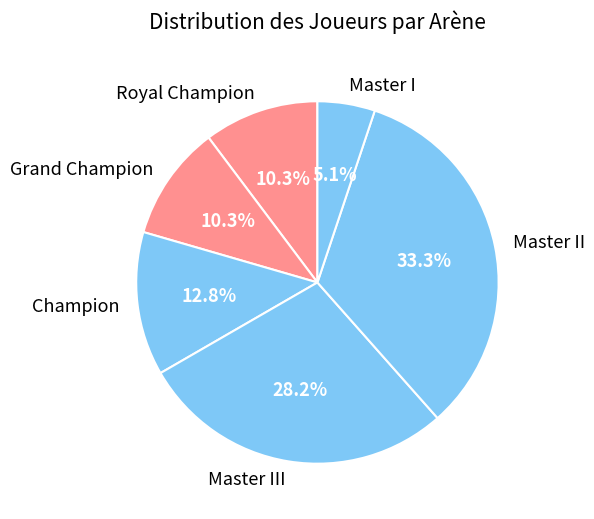

What percentage is the Grand Champion slice, to the nearest percent?

10%